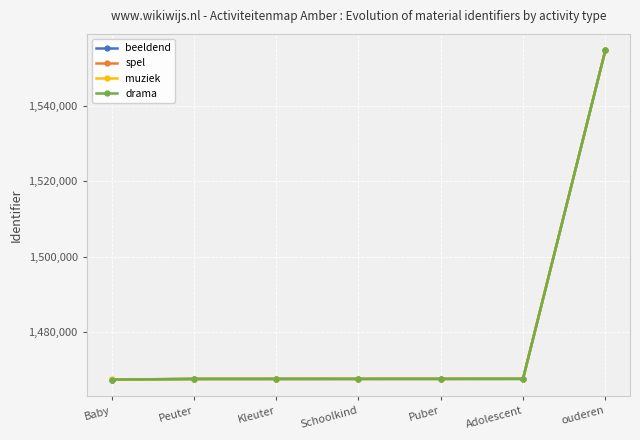

What is the difference between the maximum and minimum values in the muziek series?

87122